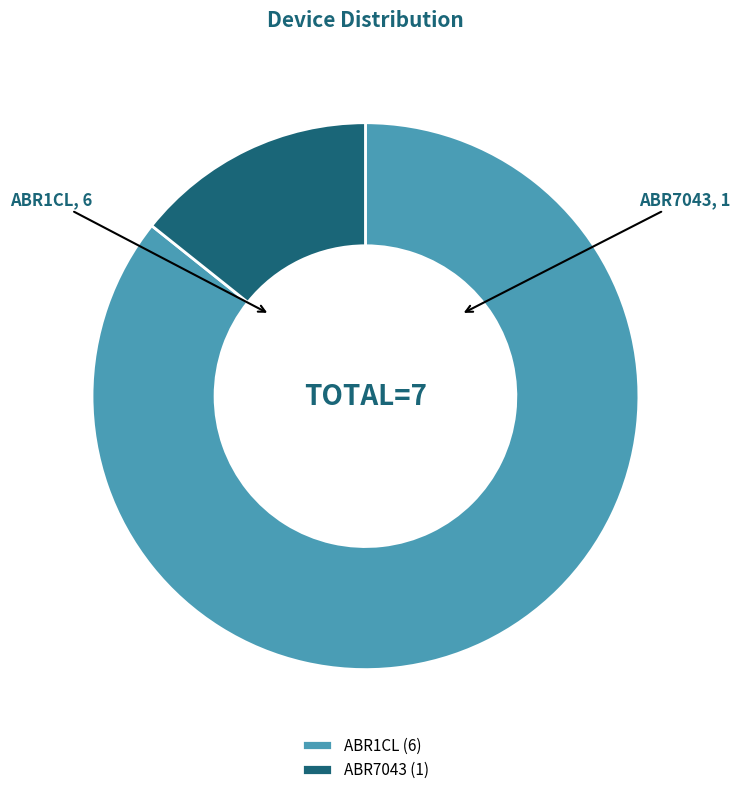

Is there a majority slice in this chart?

Yes